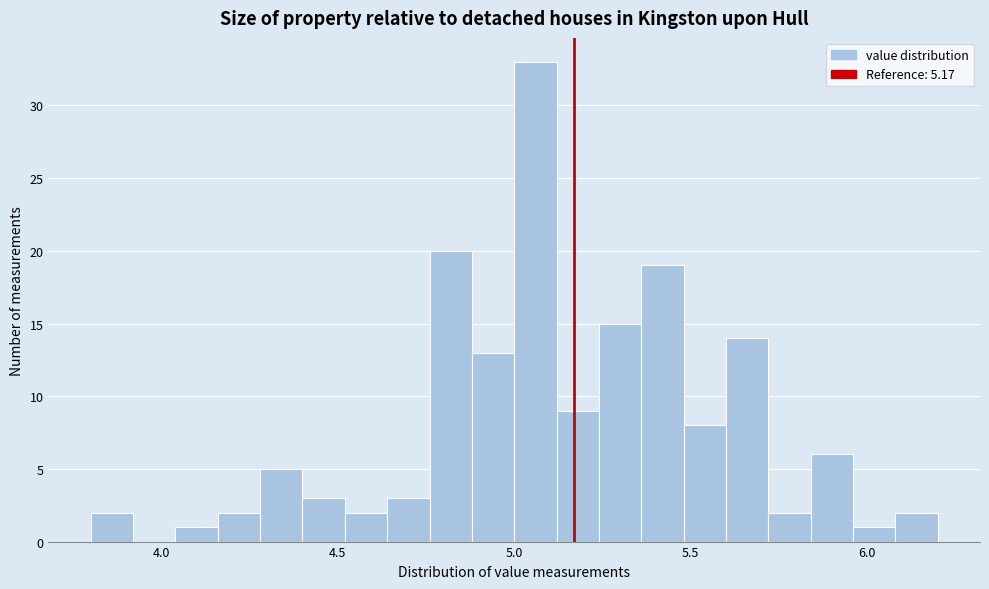

Around what value on the x-axis is the tallest bar? Give the approximate position of its centre, as read against the axis.

5.05